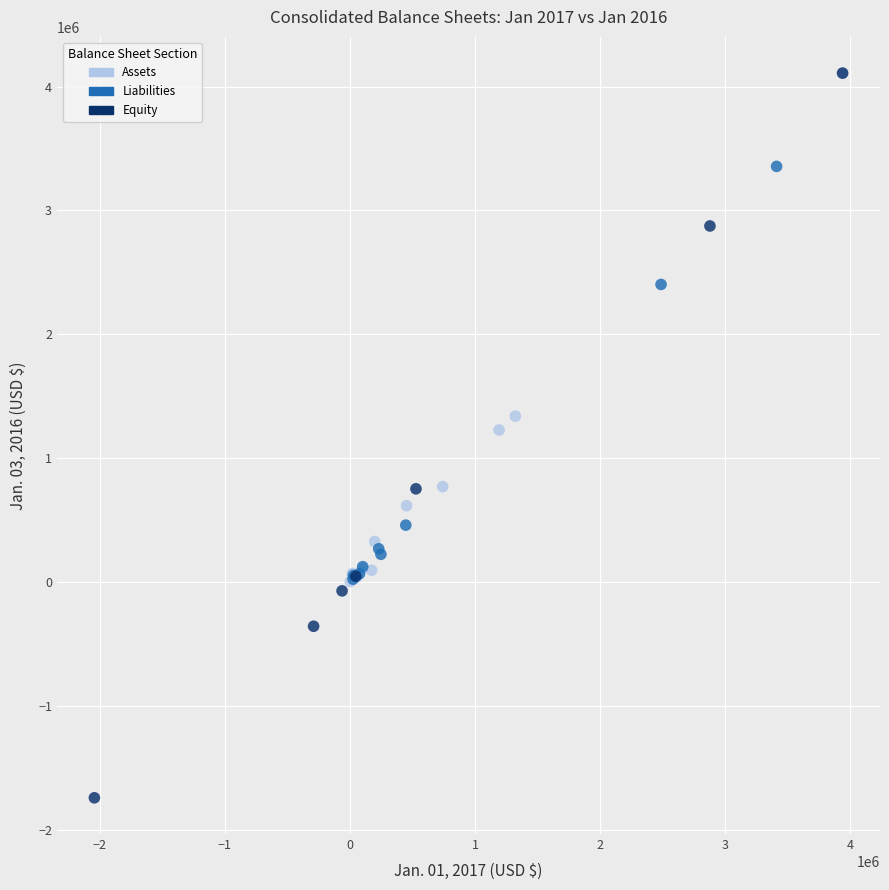

Which series has the widest spread of Y values?

Equity